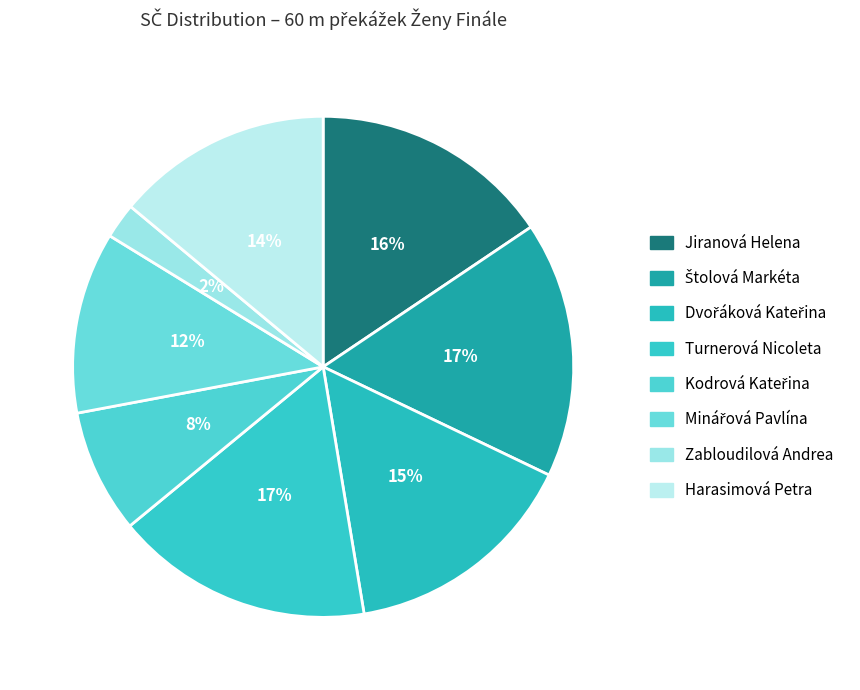

Rank the categories by value from lowest to highest.

Zabloudilová Andrea, Kodrová Kateřina, Minářová Pavlína, Harasimová Petra, Dvořáková Kateřina, Jiranová Helena, Štolová Markéta, Turnerová Nicoleta